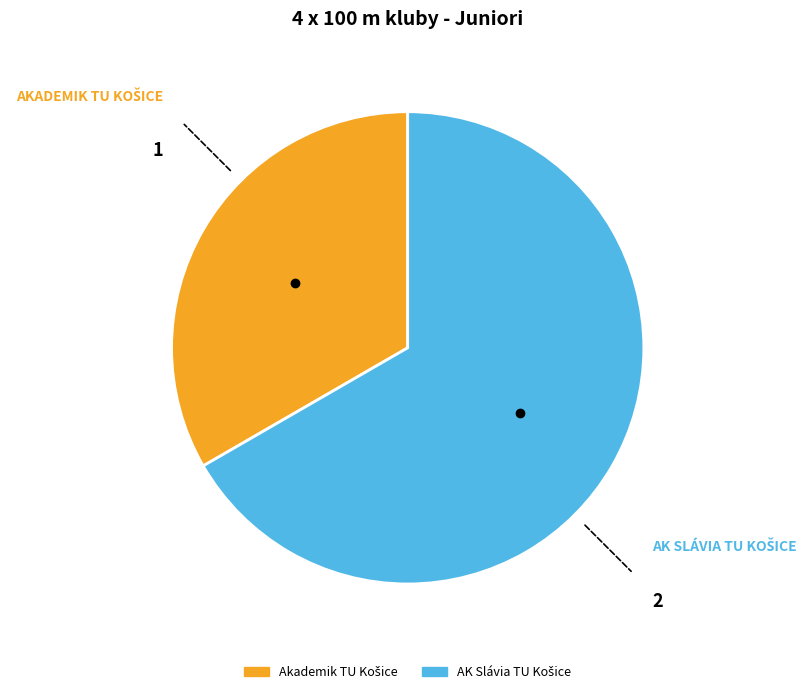

Is there a majority slice in this chart?

Yes